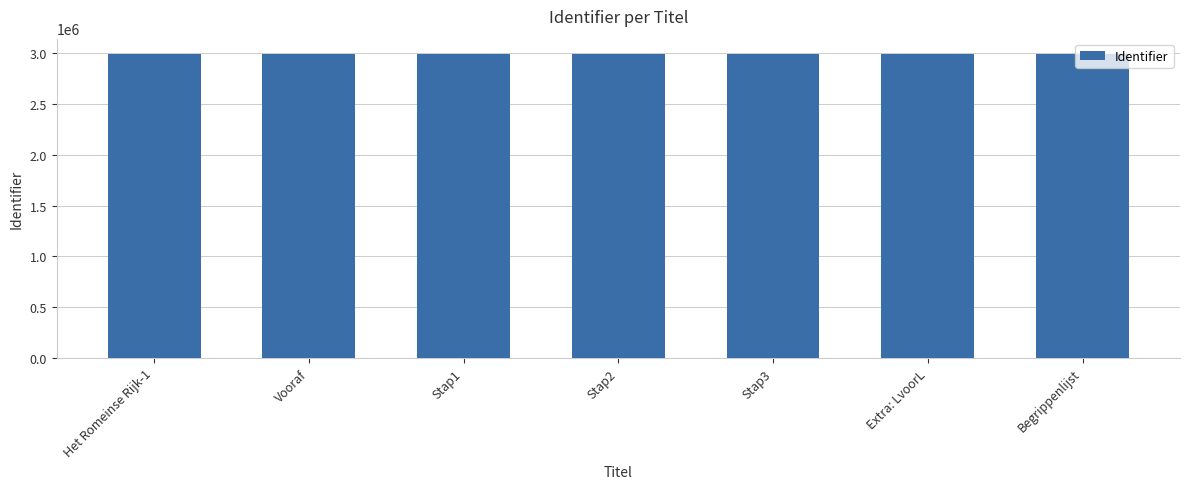

What is the change in value from Het Romeinse Rijk-1 to Begrippenlijst?

+13